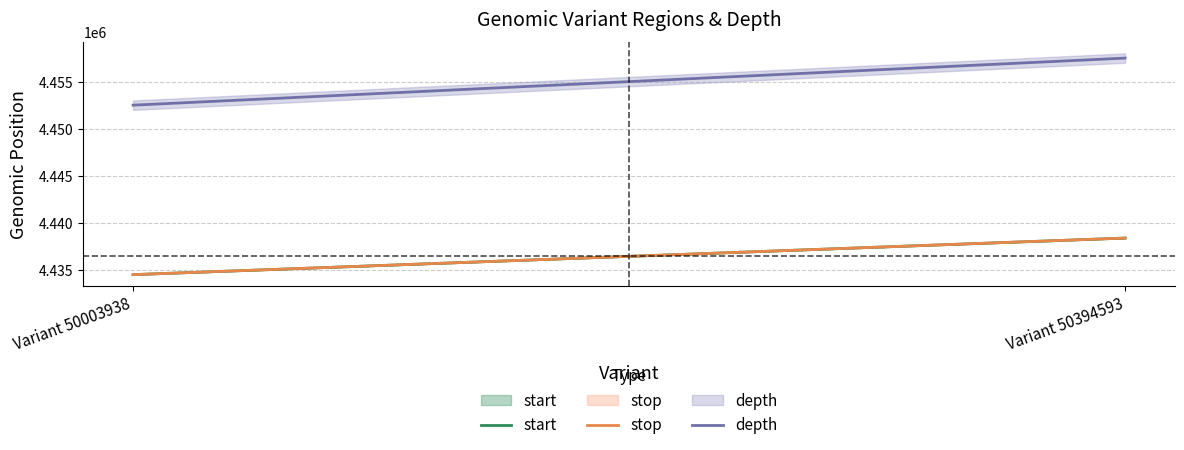

What is the difference between the stop values at Variant 50394593 and Variant 50003938?

3885